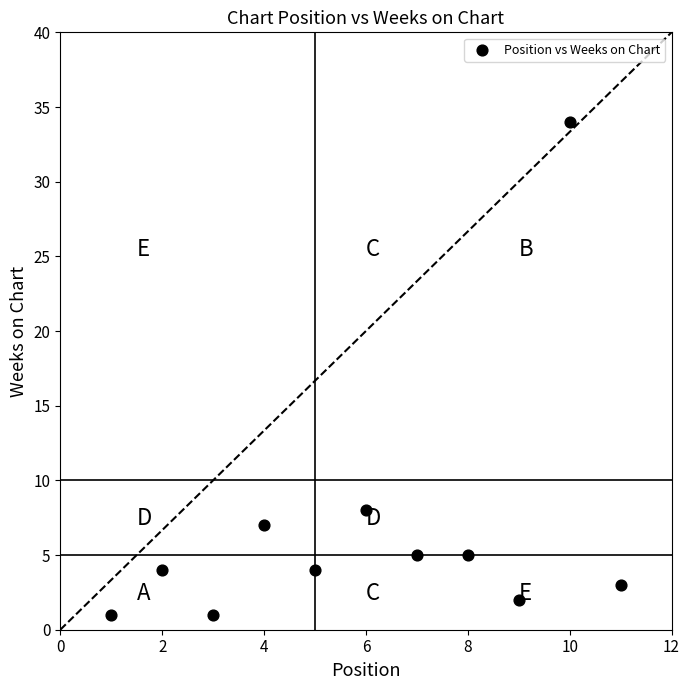

What Y value in the scatter plot is closest to 17?

8